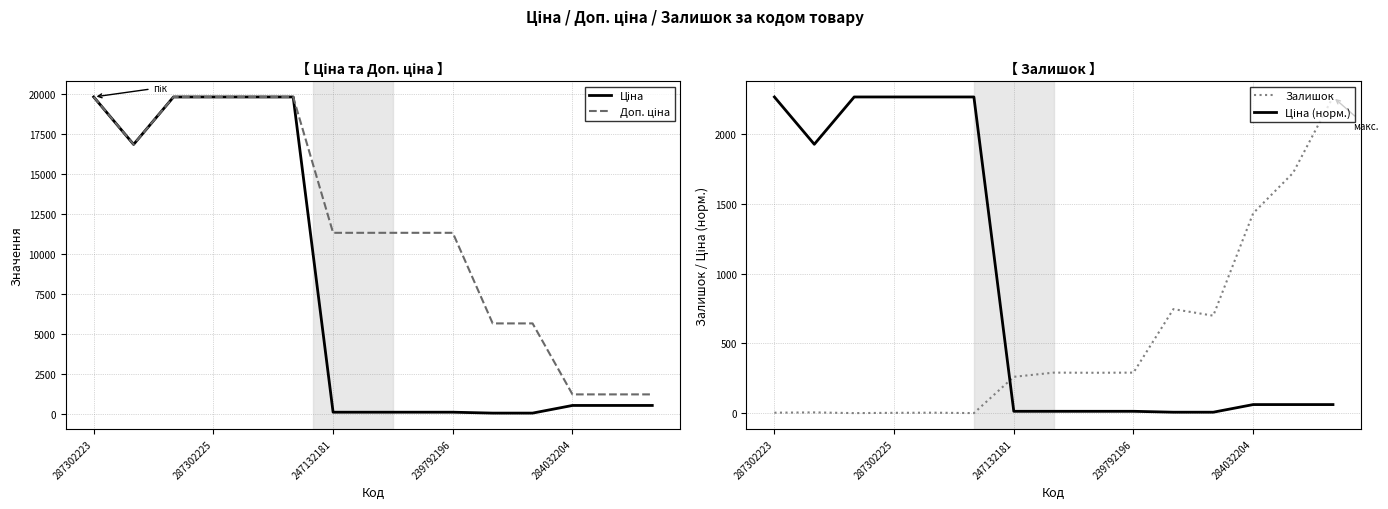

How many lines are shown in the chart?

4